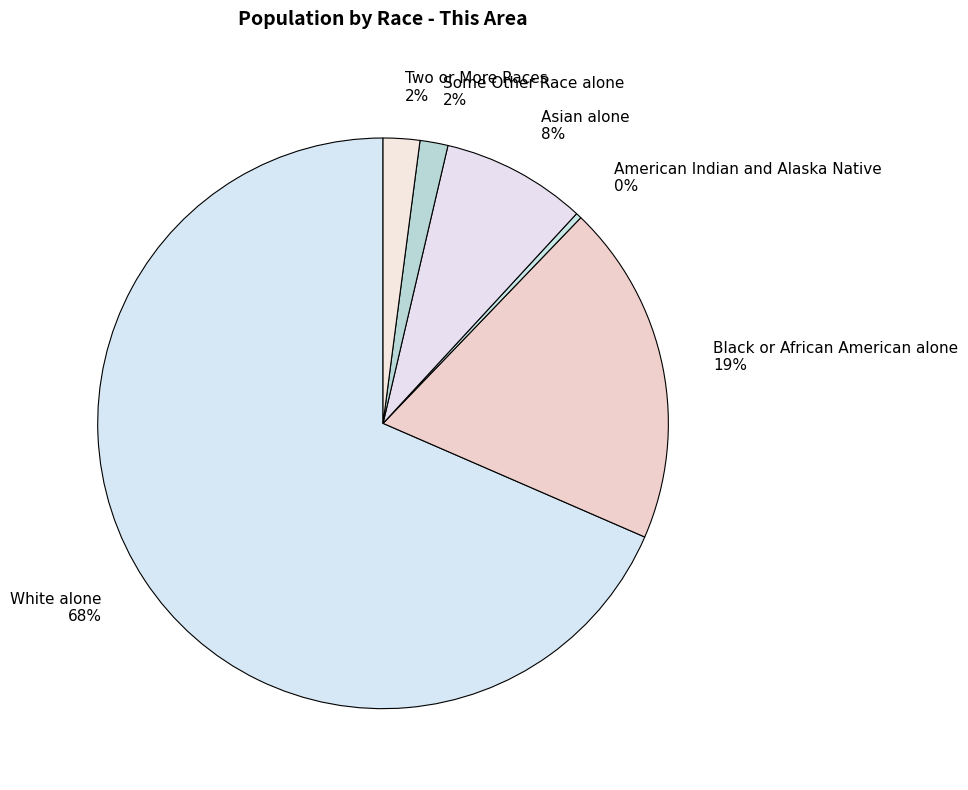

How many slices are in this pie chart?

6